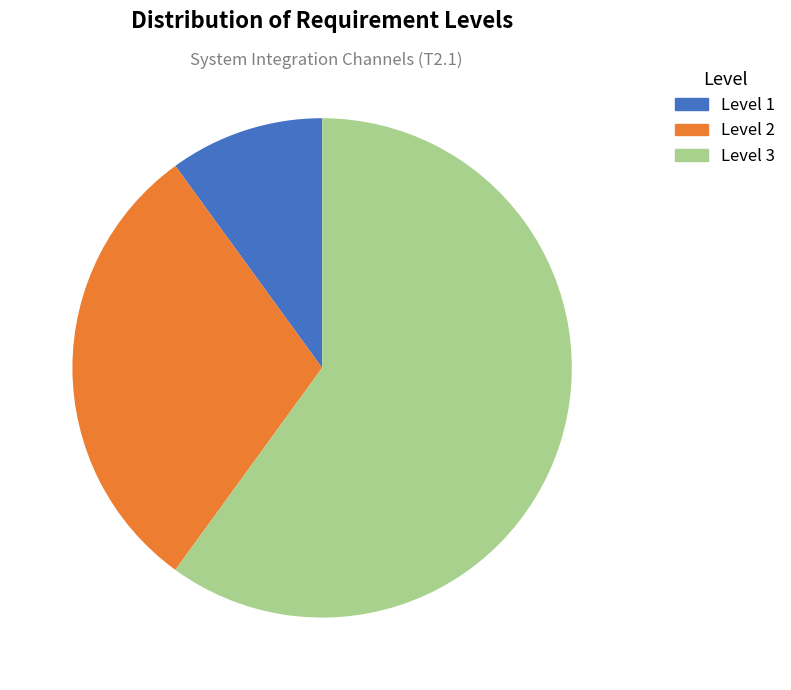

Does any single category account for the majority?

Yes